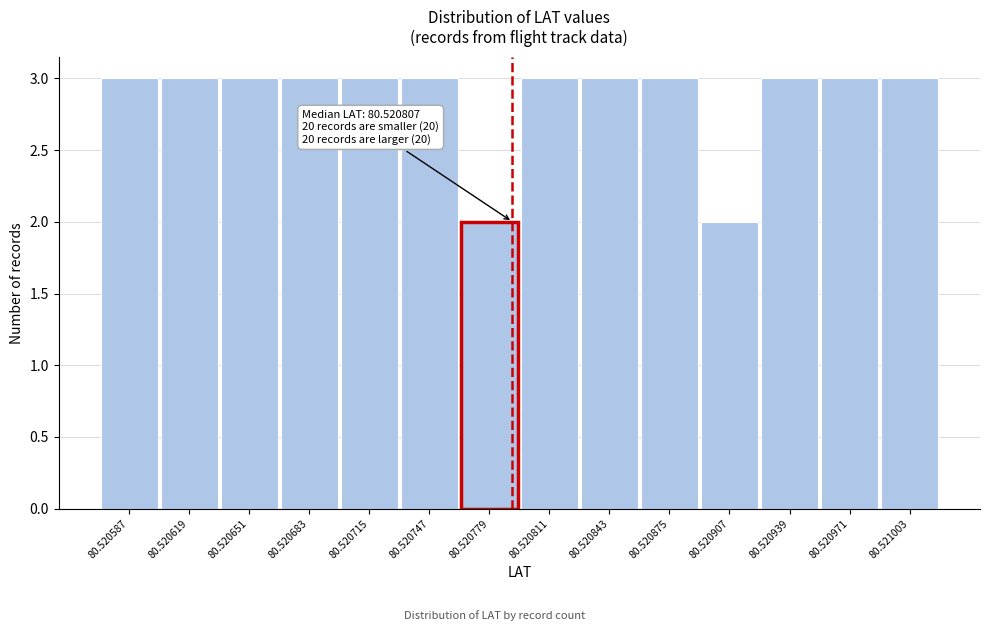

Reading left to right, what are all the values shown in this chart?

80.520587=3	80.520619=3	80.520651=3	80.520683=3	80.520715=3	80.520747=3	80.520779=2	80.520811=3	80.520843=3	80.520875=3	80.520907=2	80.520939=3	80.520971=3	80.521003=3